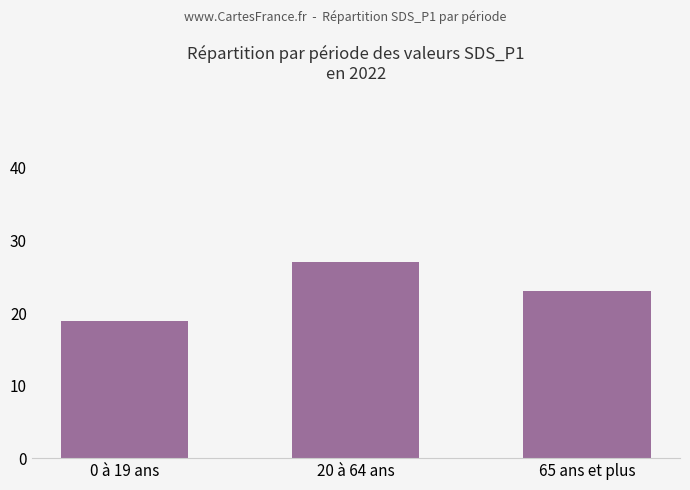

Which category has the lowest value across all series?

0 à 19 ans